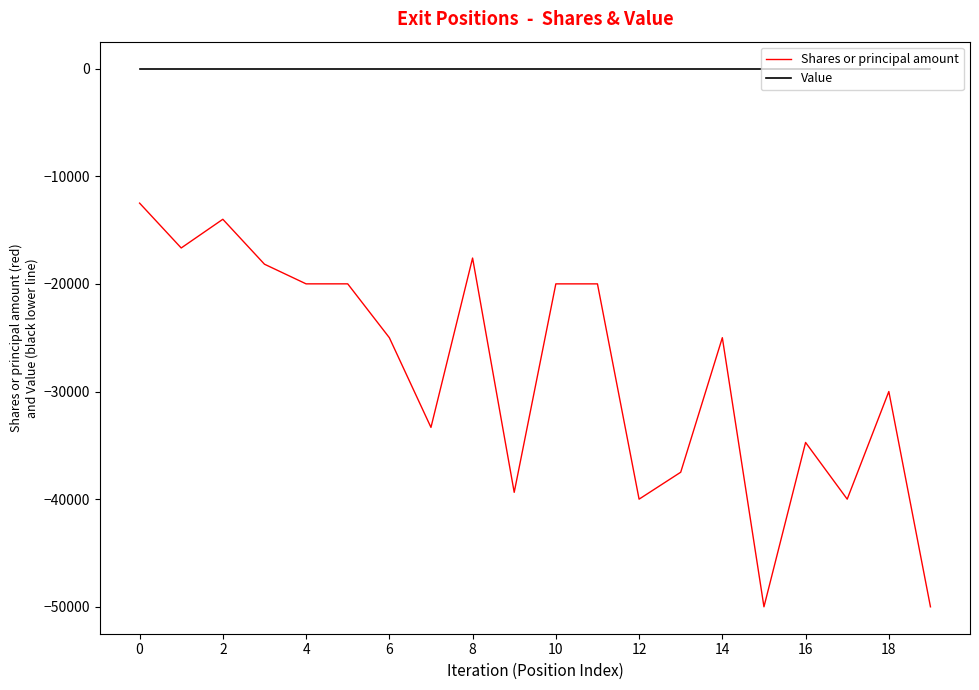

What are all the series names shown in the legend?

Shares or principal amount, Value